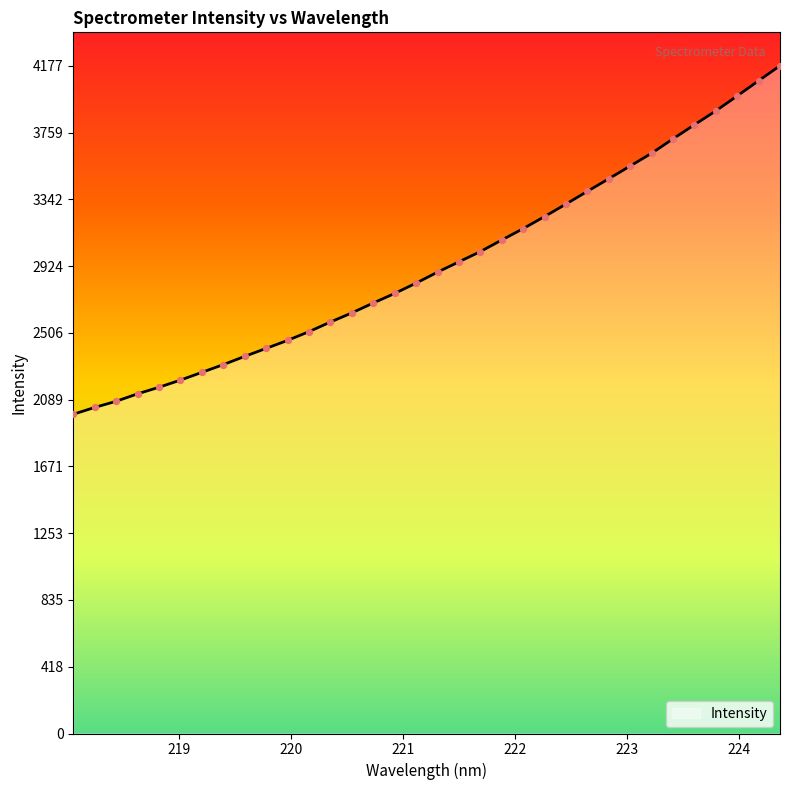

What is the greatest value displayed?

4177.1